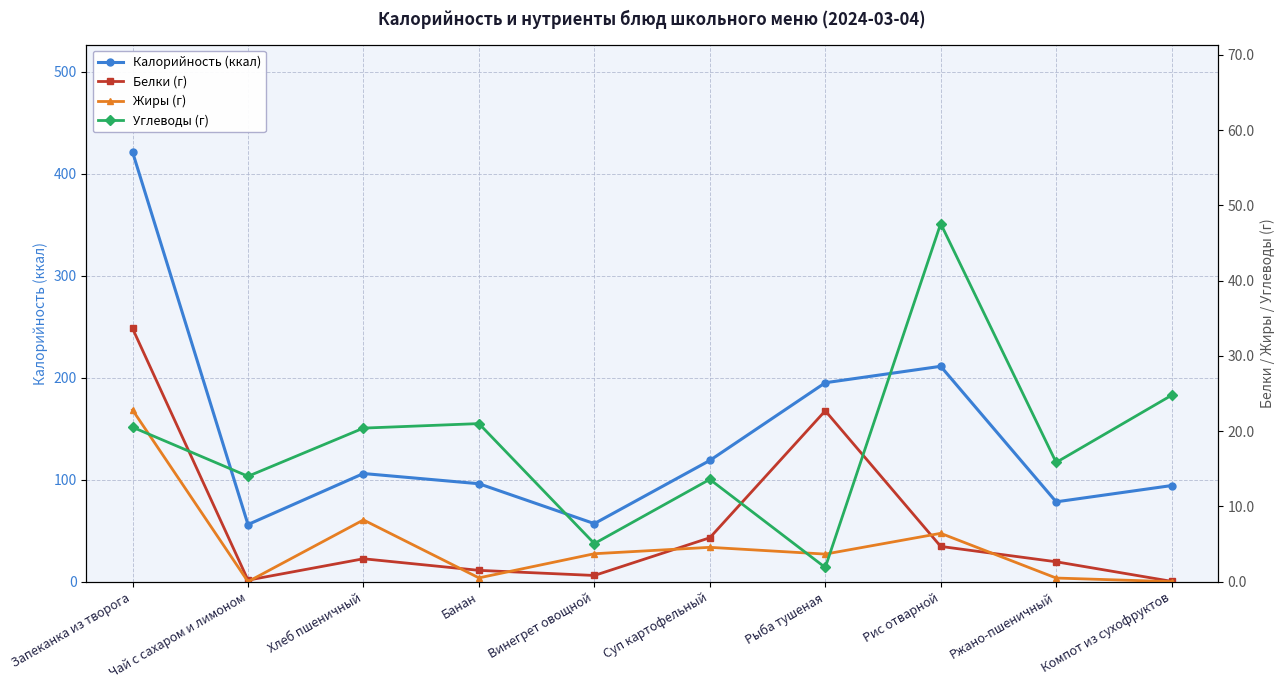

How many times do Углеводы (г) and Жиры (г) cross each other?

3